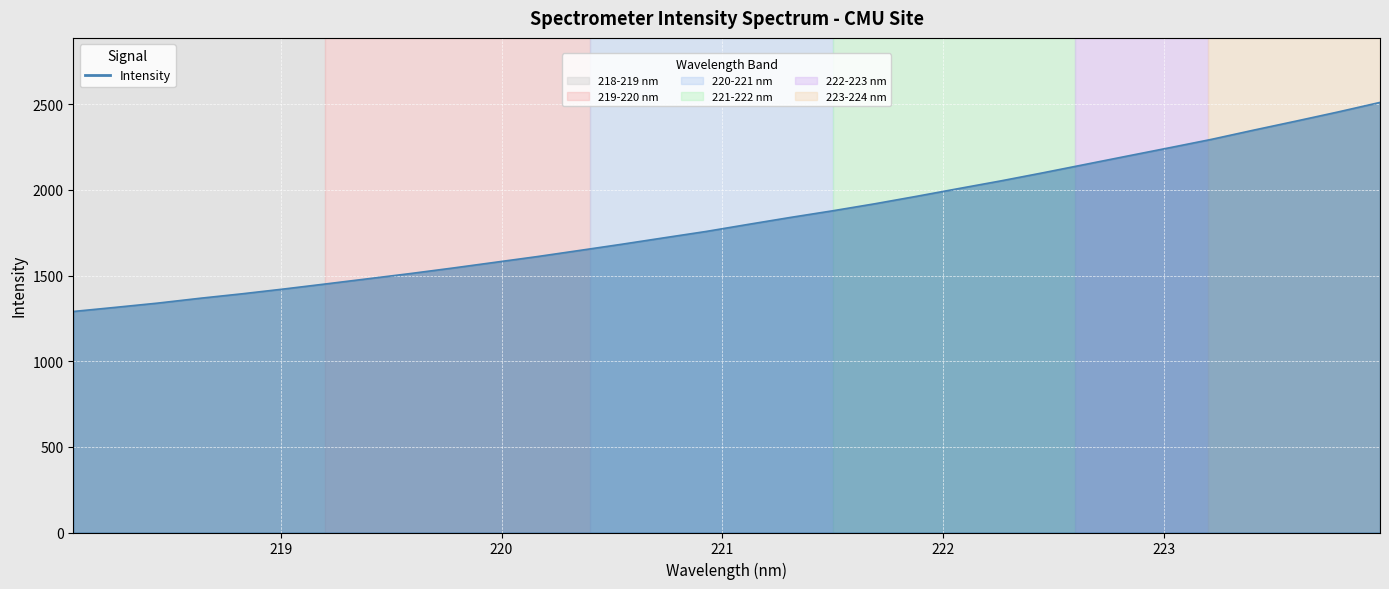

What is the difference between the maximum and minimum values?

1220.8